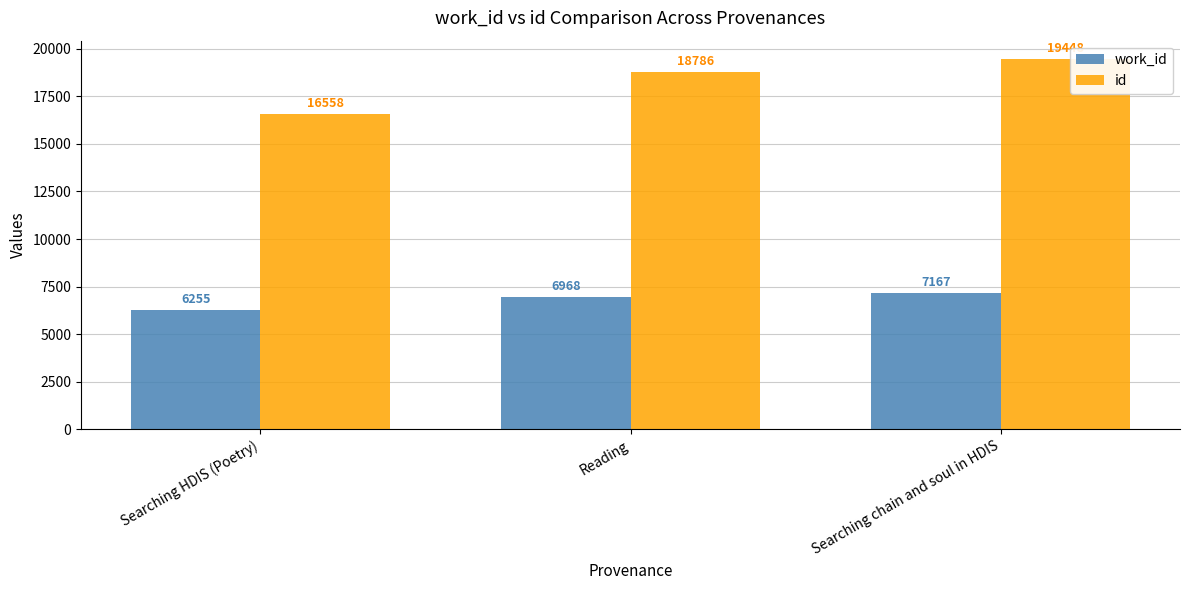

At how many categories does at least one series exceed 9827?

3